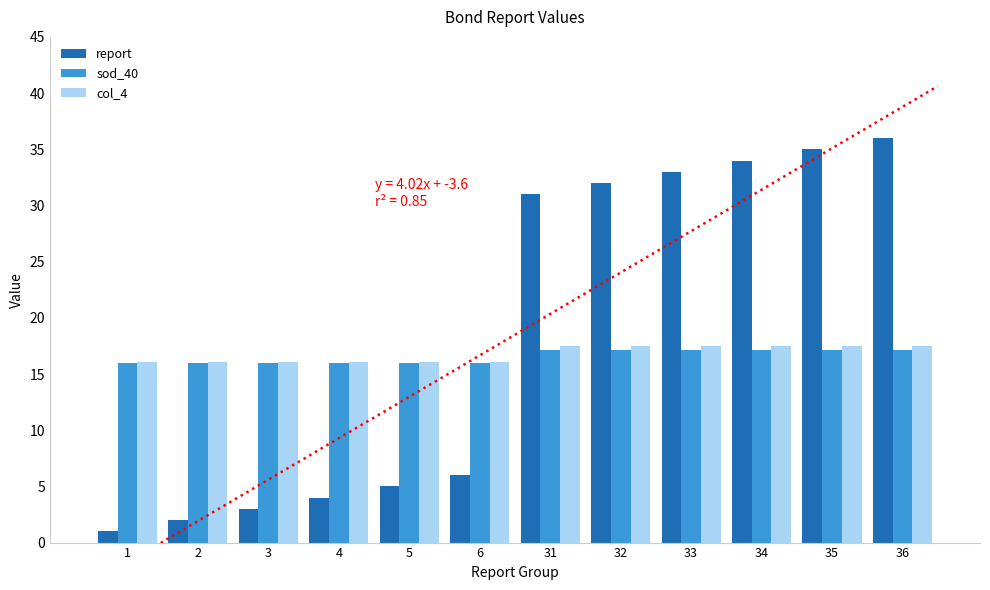

Is it true that col_4 equals 17.5 at 33?

True